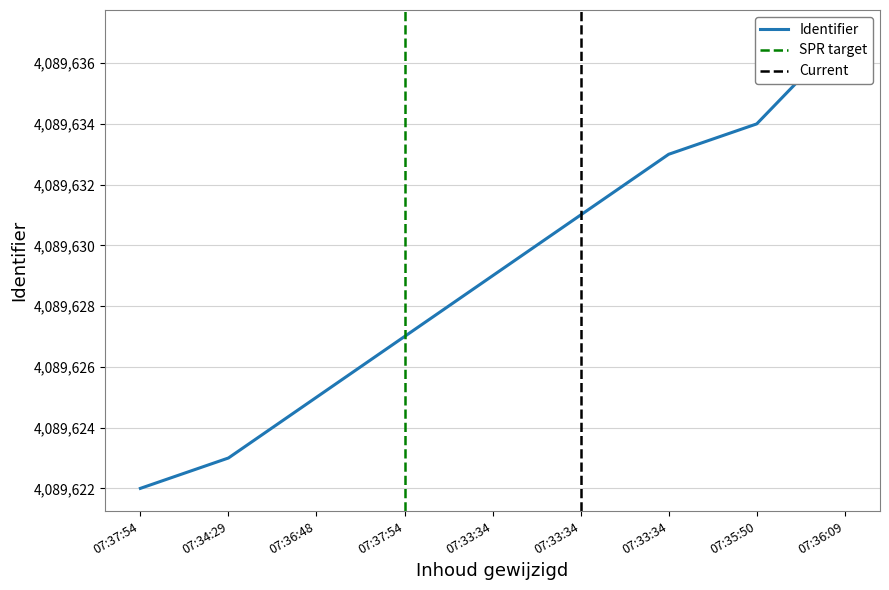

List the labels in order of value, smallest first.

07:37:54, 07:34:29, 07:36:48, 07:37:54, 07:33:34, 07:33:34, 07:33:34, 07:35:50, 07:36:09